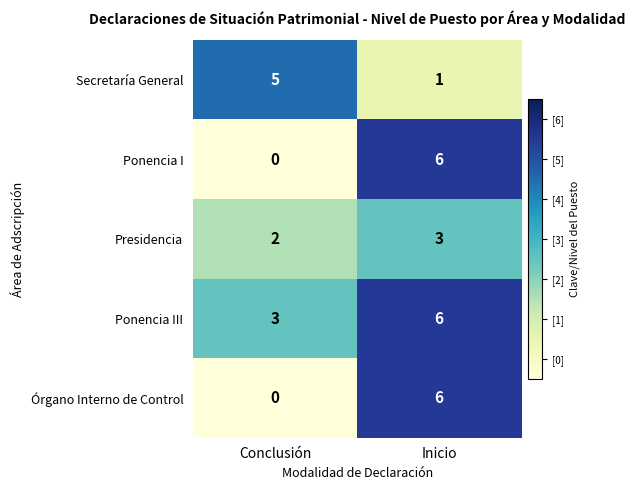

What is the sum of the Ponencia III values at Inicio and Conclusión?

9